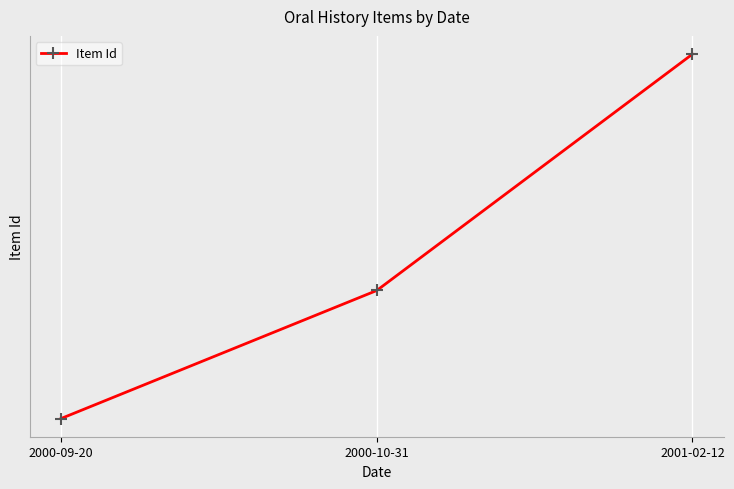

What is the greatest value displayed?

10733